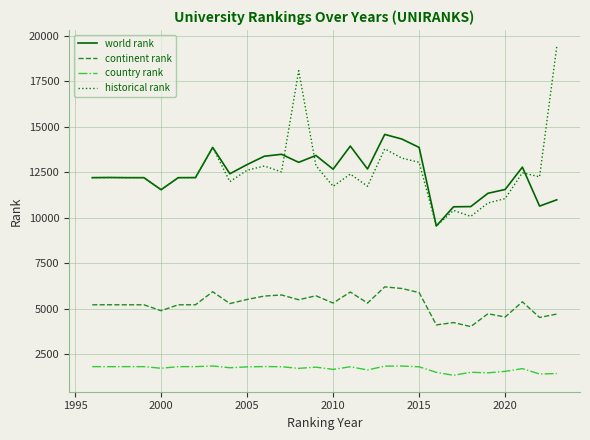

What is the sum of all continent rank values?

146546.0